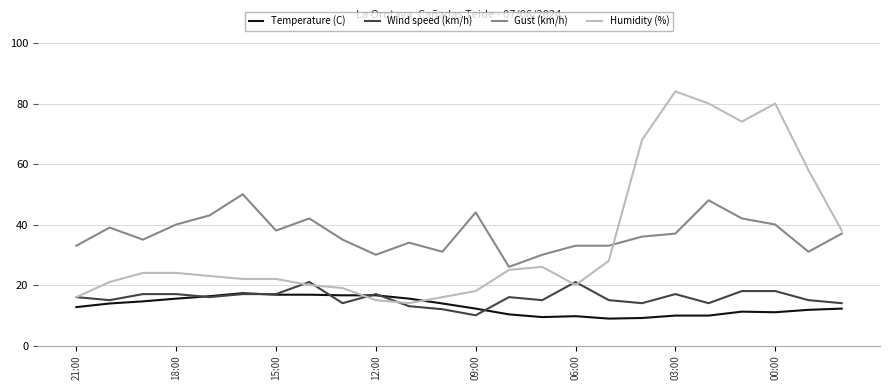

True or false: Gust (km/h) and Humidity (%) cross at least once.

True